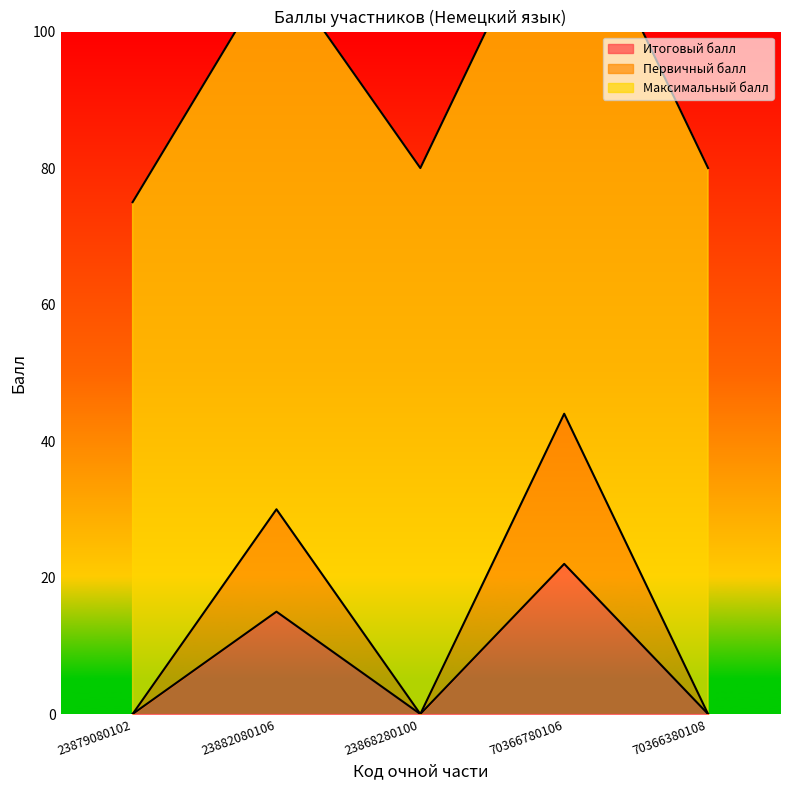

The Итоговый балл series shows 0 at 23868280100. True or false?

True